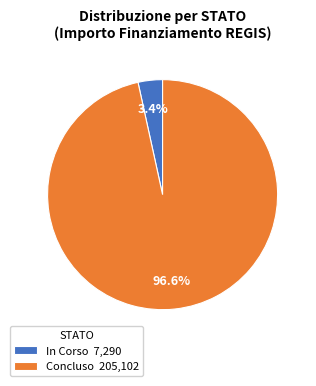

Is there any slice that represents more than half of the pie?

Yes